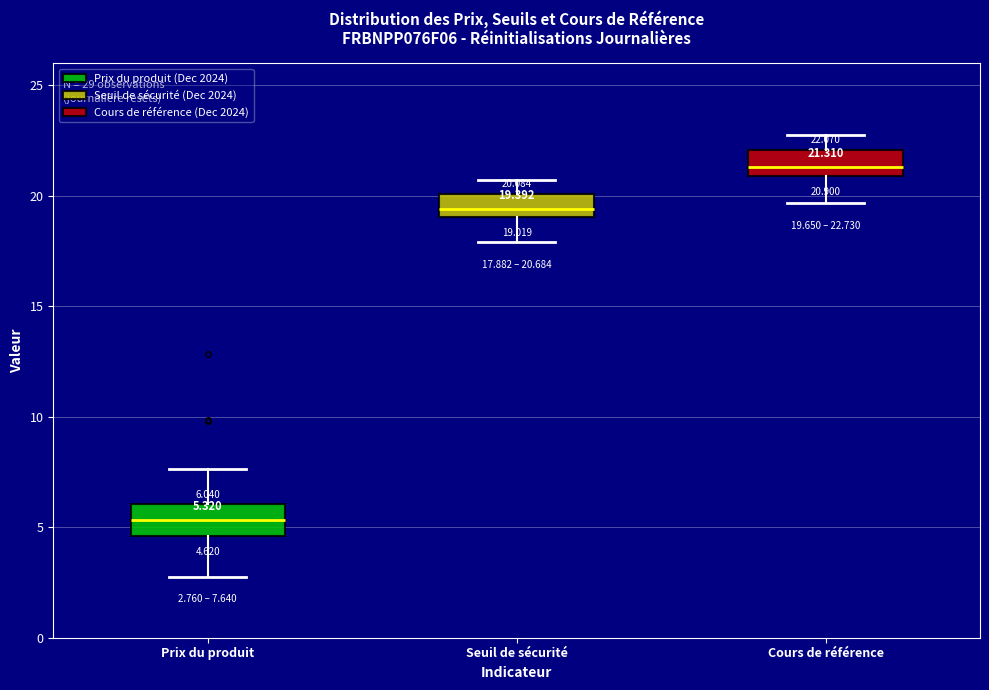

Which box has the lowest median line?

Prix du produit